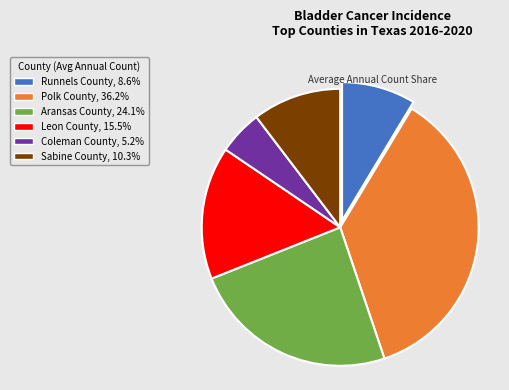

The Runnels County slice represents 16% of the pie. True or false?

False